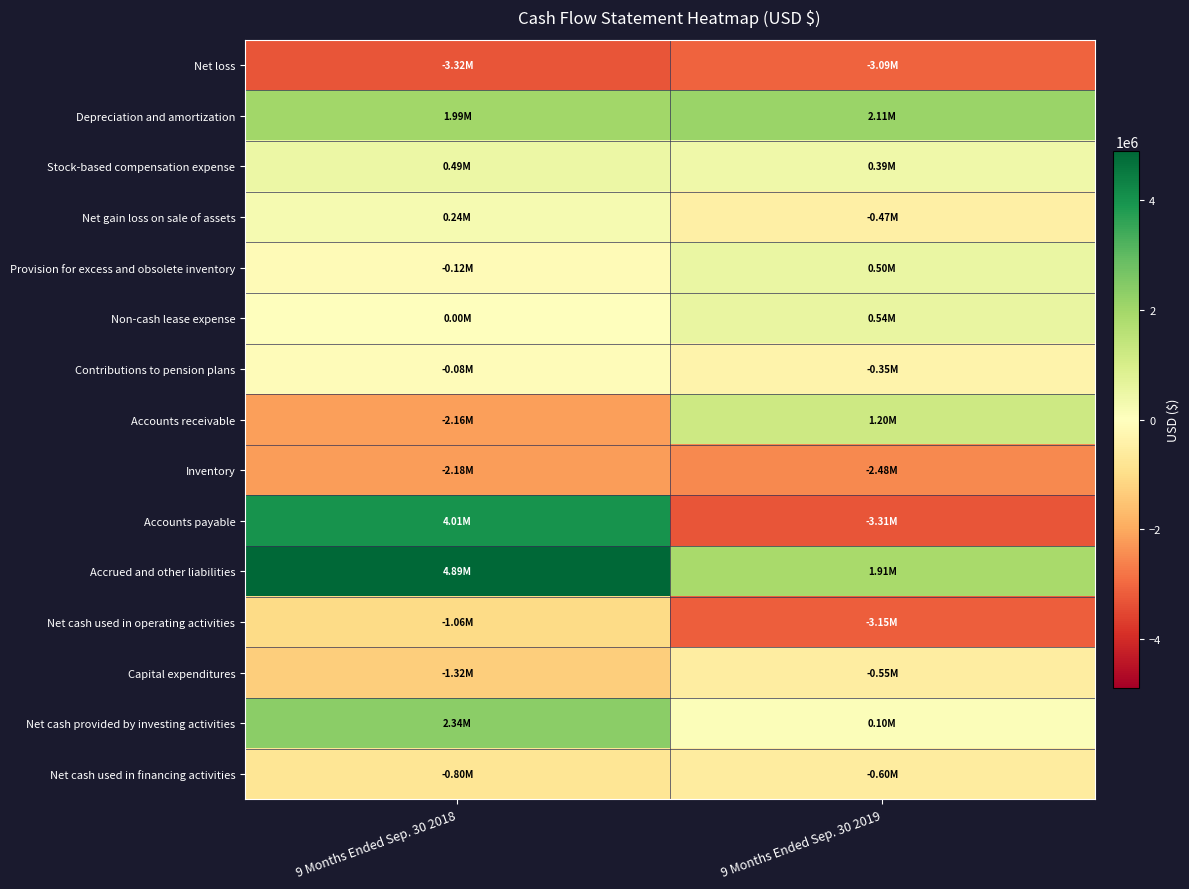

Which series has the largest total across all categories?

Accrued and other liabilities